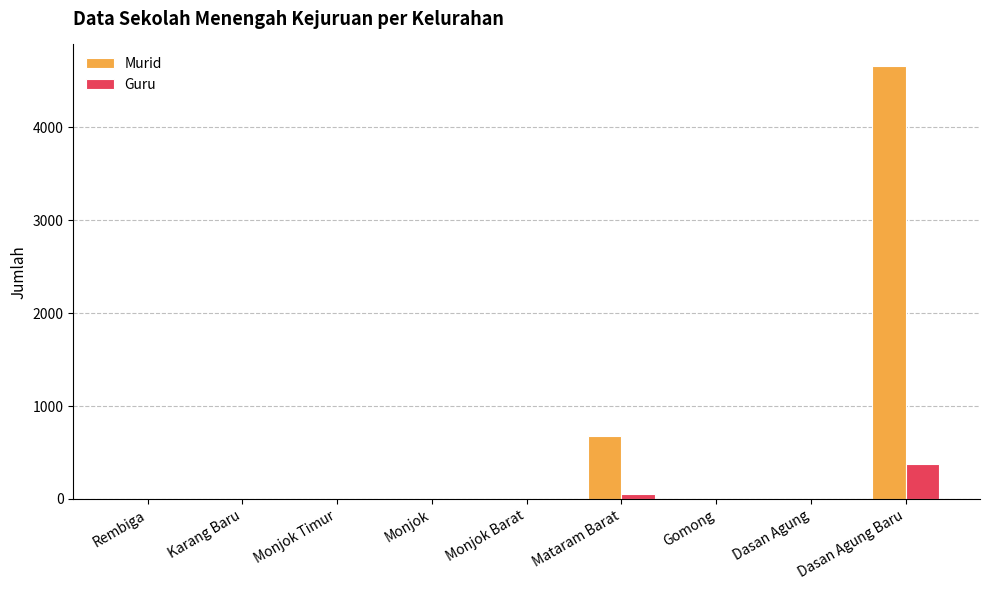

Between Mataram Barat and Dasan Agung Baru, which series saw the biggest shift?

Murid